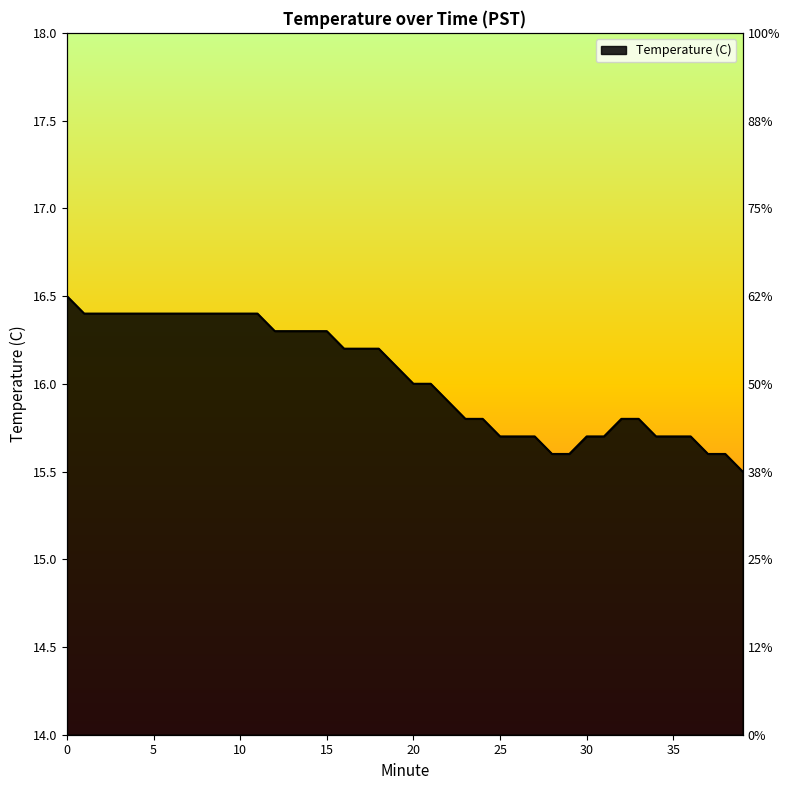

Approximately how many times larger is the value at 38 compared to 18?

1.0